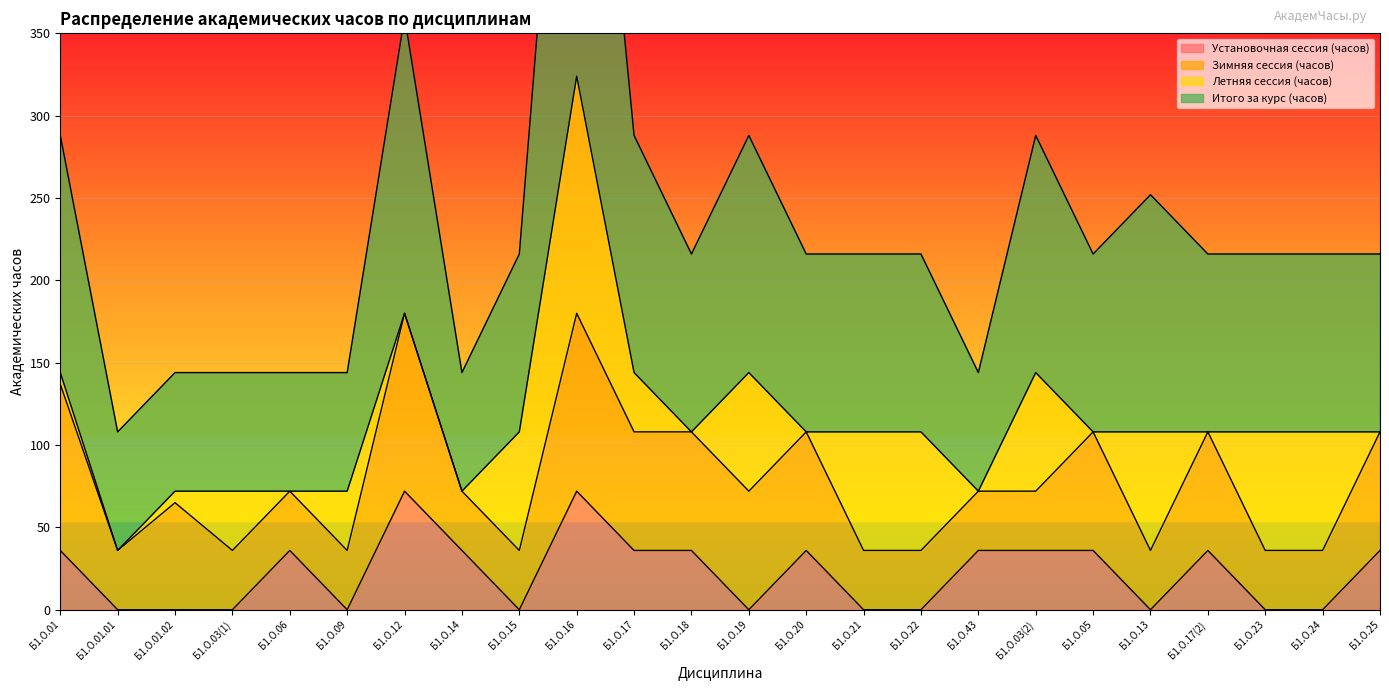

How many data points in Установочная сессия (часов) are less than 36?

11